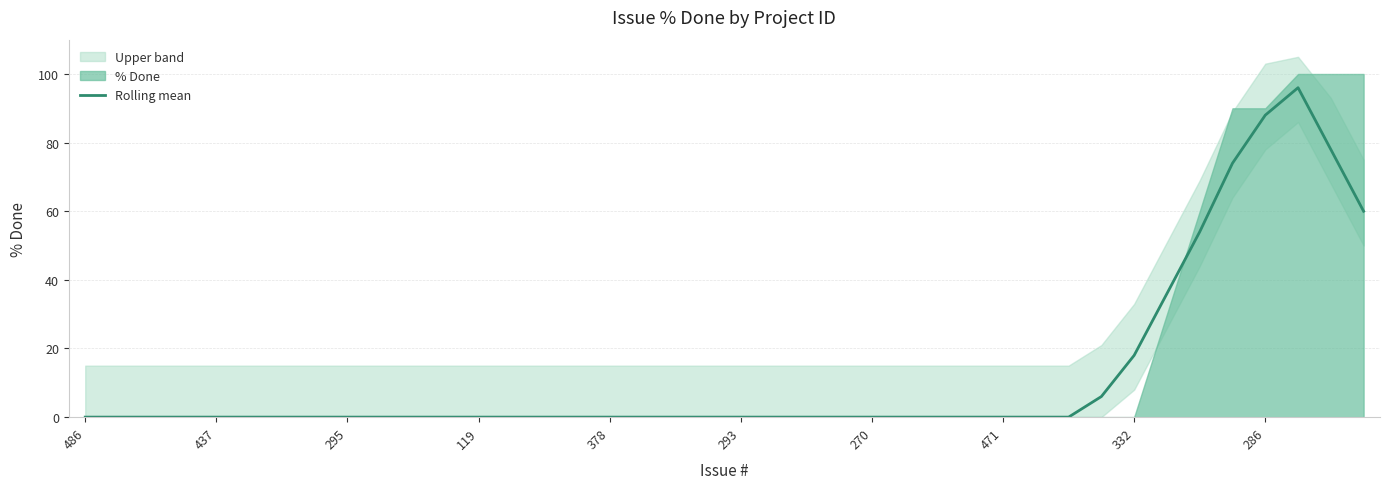

Is it true that the value at 11 is 0?

True